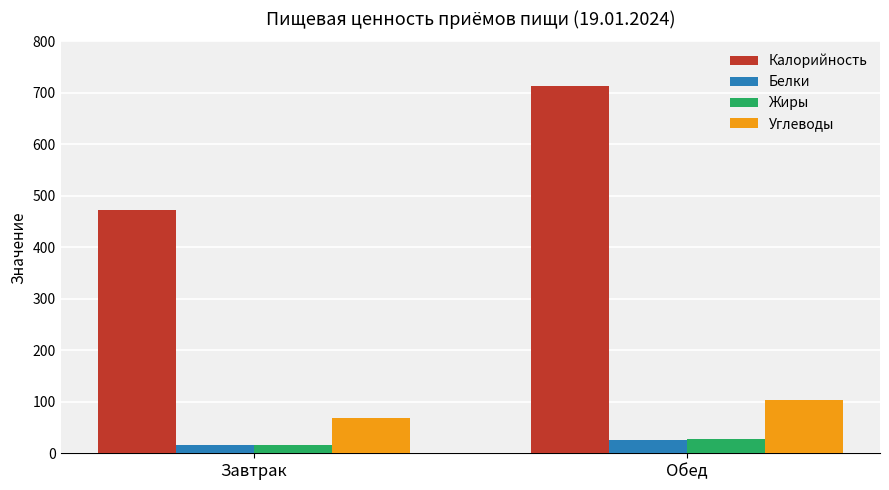

Is it true that Калорийность equals 616.1 at Завтрак?

False